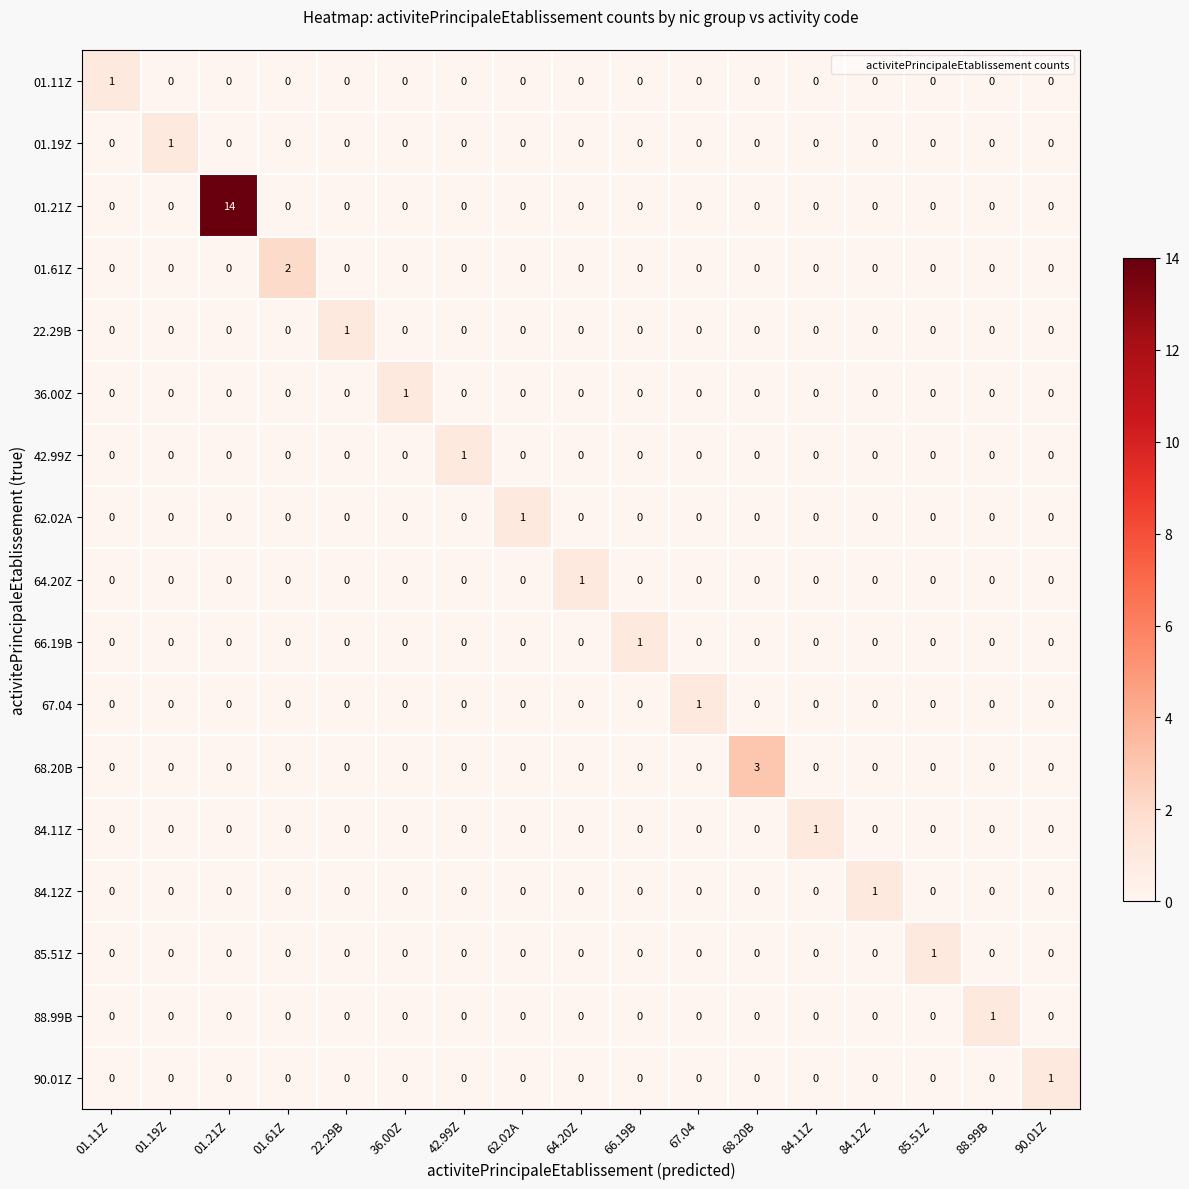

Which series has the widest spread of values?

01.21Z